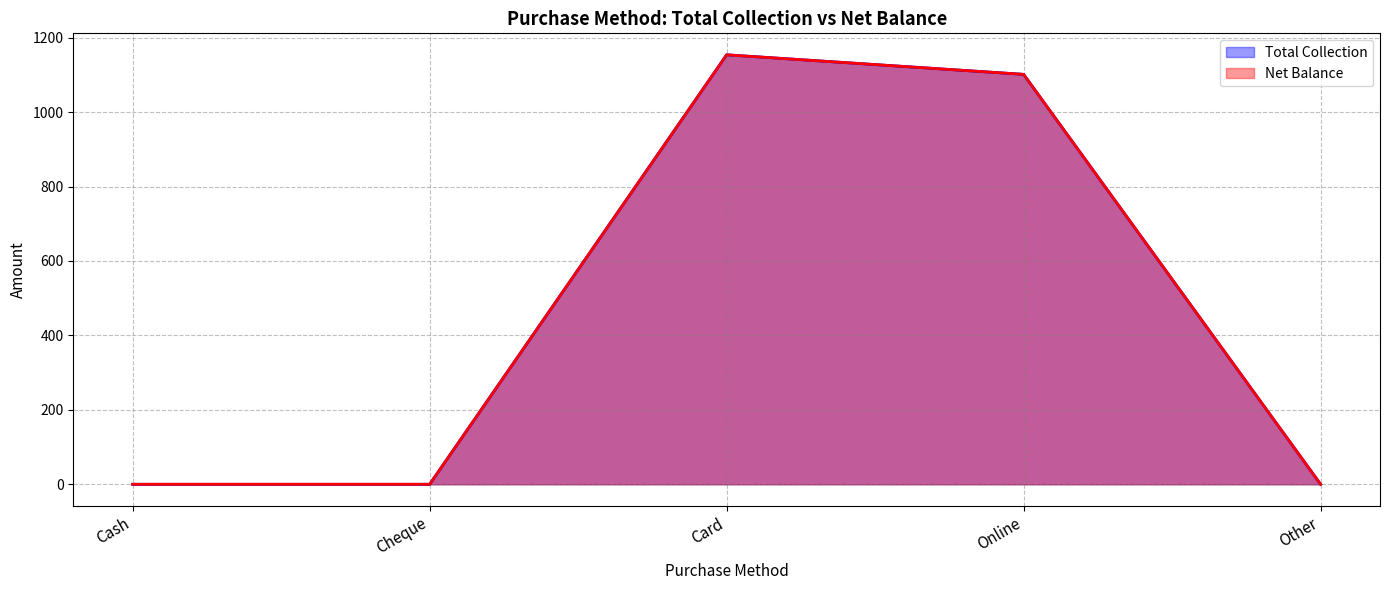

How many interior local peaks does the Total Collection series have?

1